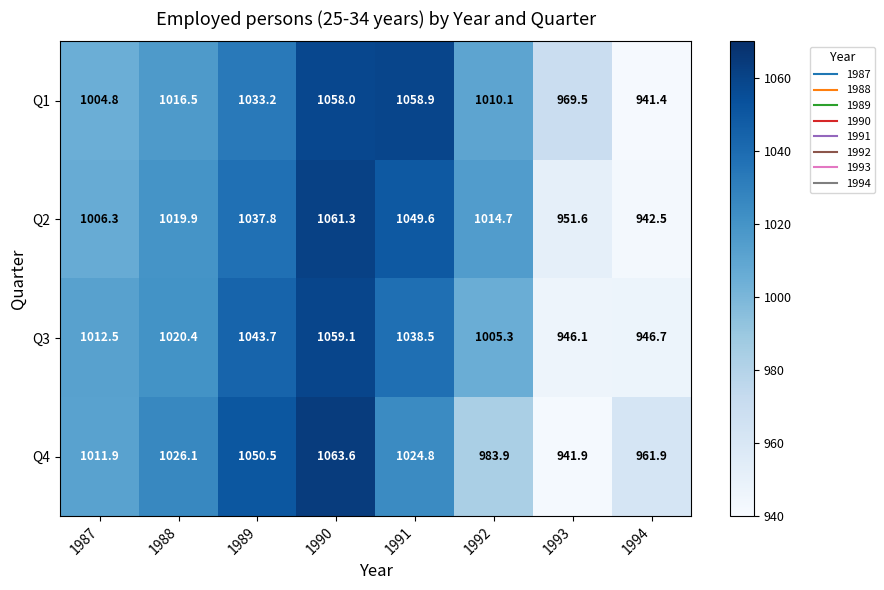

At how many categories does at least one series exceed 1005?

6